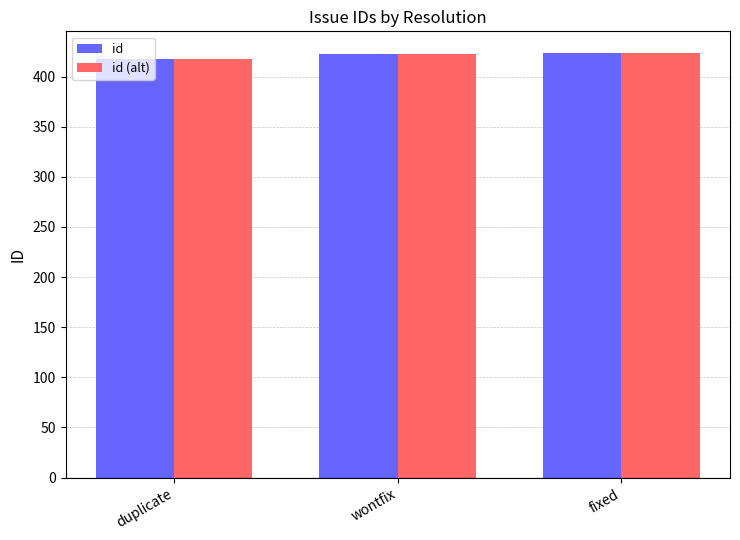

What is the total value across all series at wontfix?

846